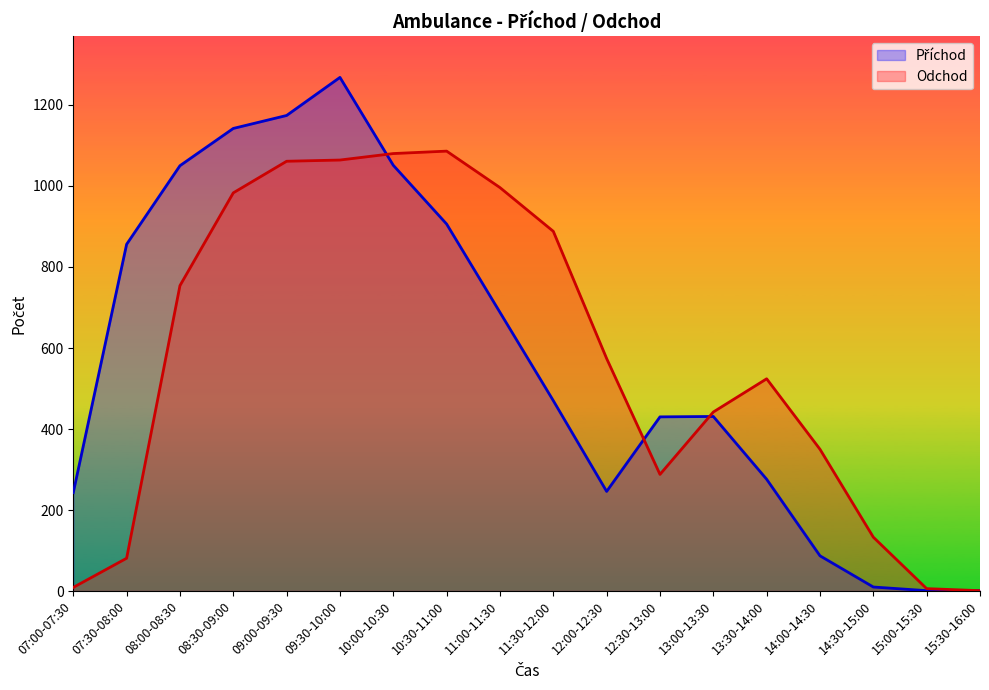

Where is the first local maximum for Příchod?

09:30-10:00